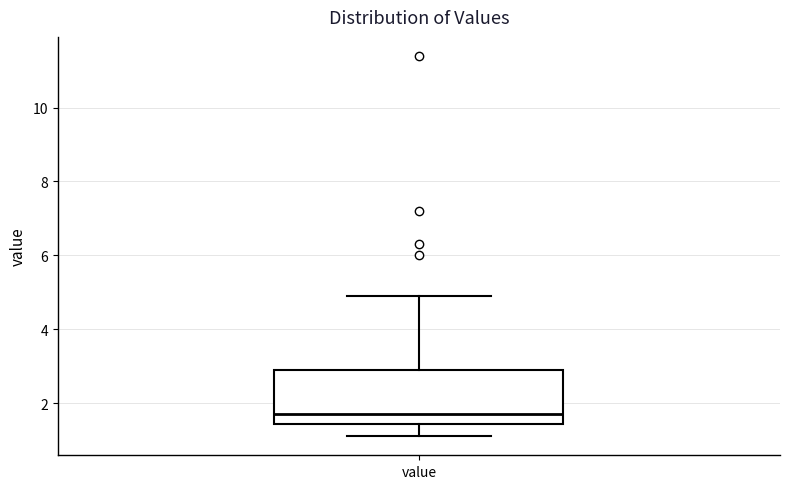

Read this box plot against the y-axis: the position of the median line, the range covered by the box, and the ends of both whiskers. The values are not printed on the chart, so give them approximately, as read against the axis.

median 1.8, box 1.4 to 3.0, whiskers 1.2 to 5.0